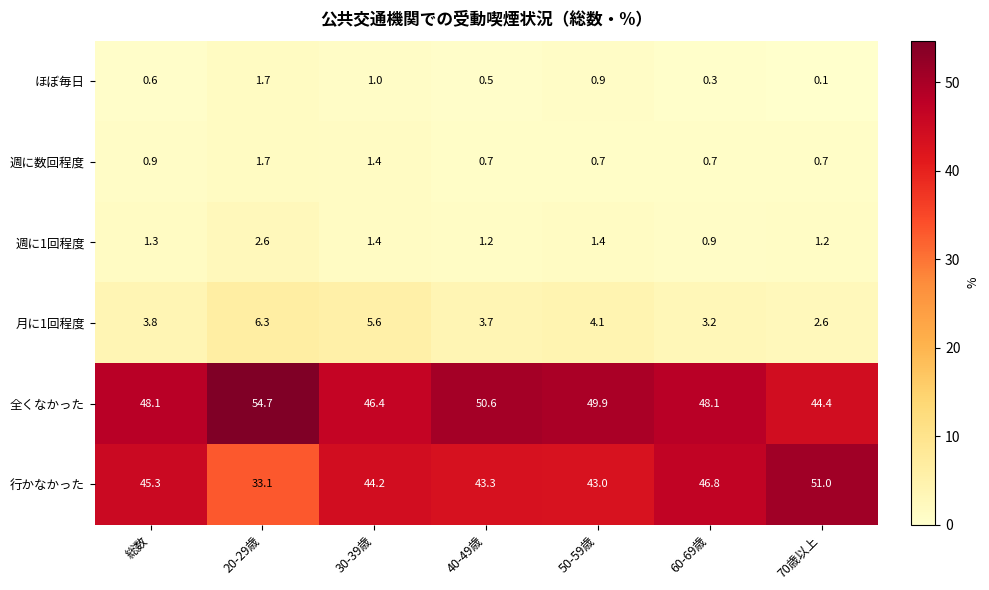

What is the difference between the second highest and minimum values in the ほぼ毎日 series?

0.9